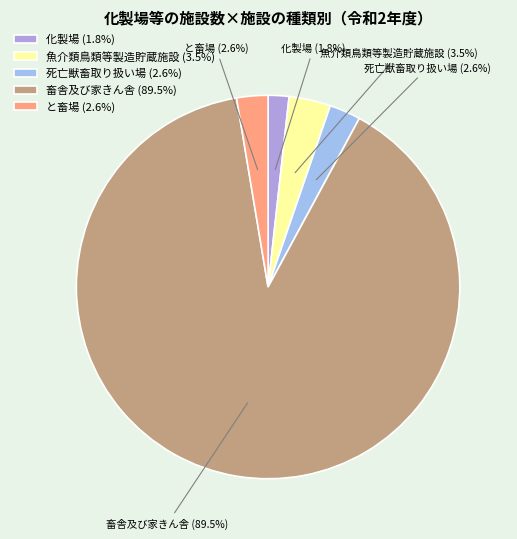

How many slices are in this pie chart?

5